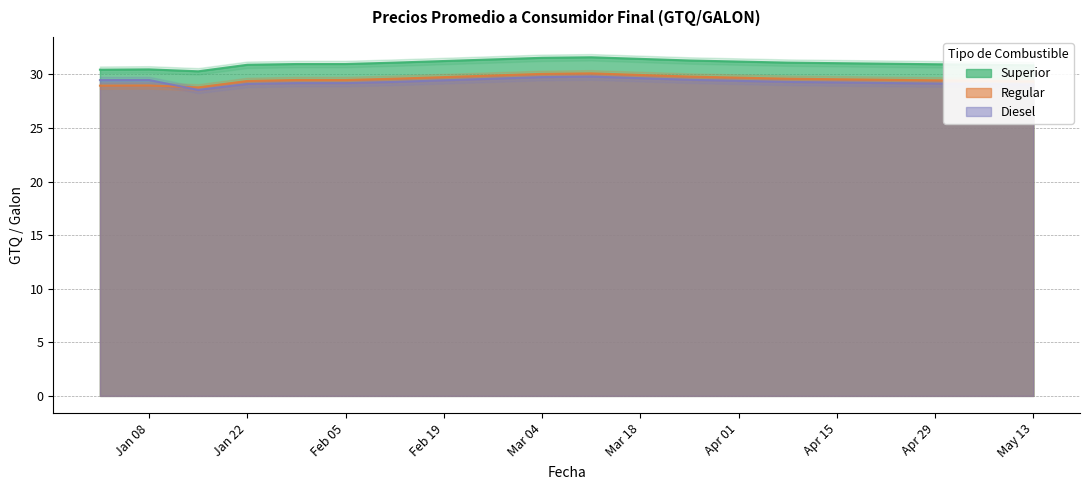

After their last crossing, which series has the higher values: Diesel or Regular?

Regular